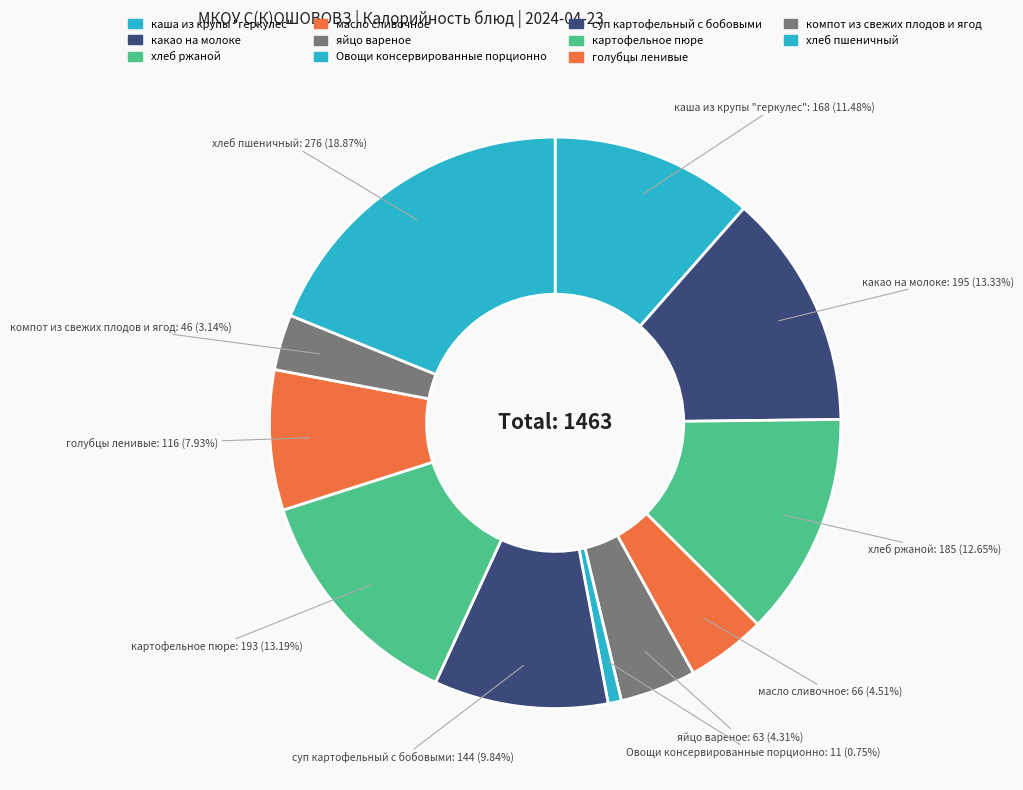

To the nearest percent, what is the difference between the Овощи консервированные порционно and хлеб ржаной slice percentages?

12%